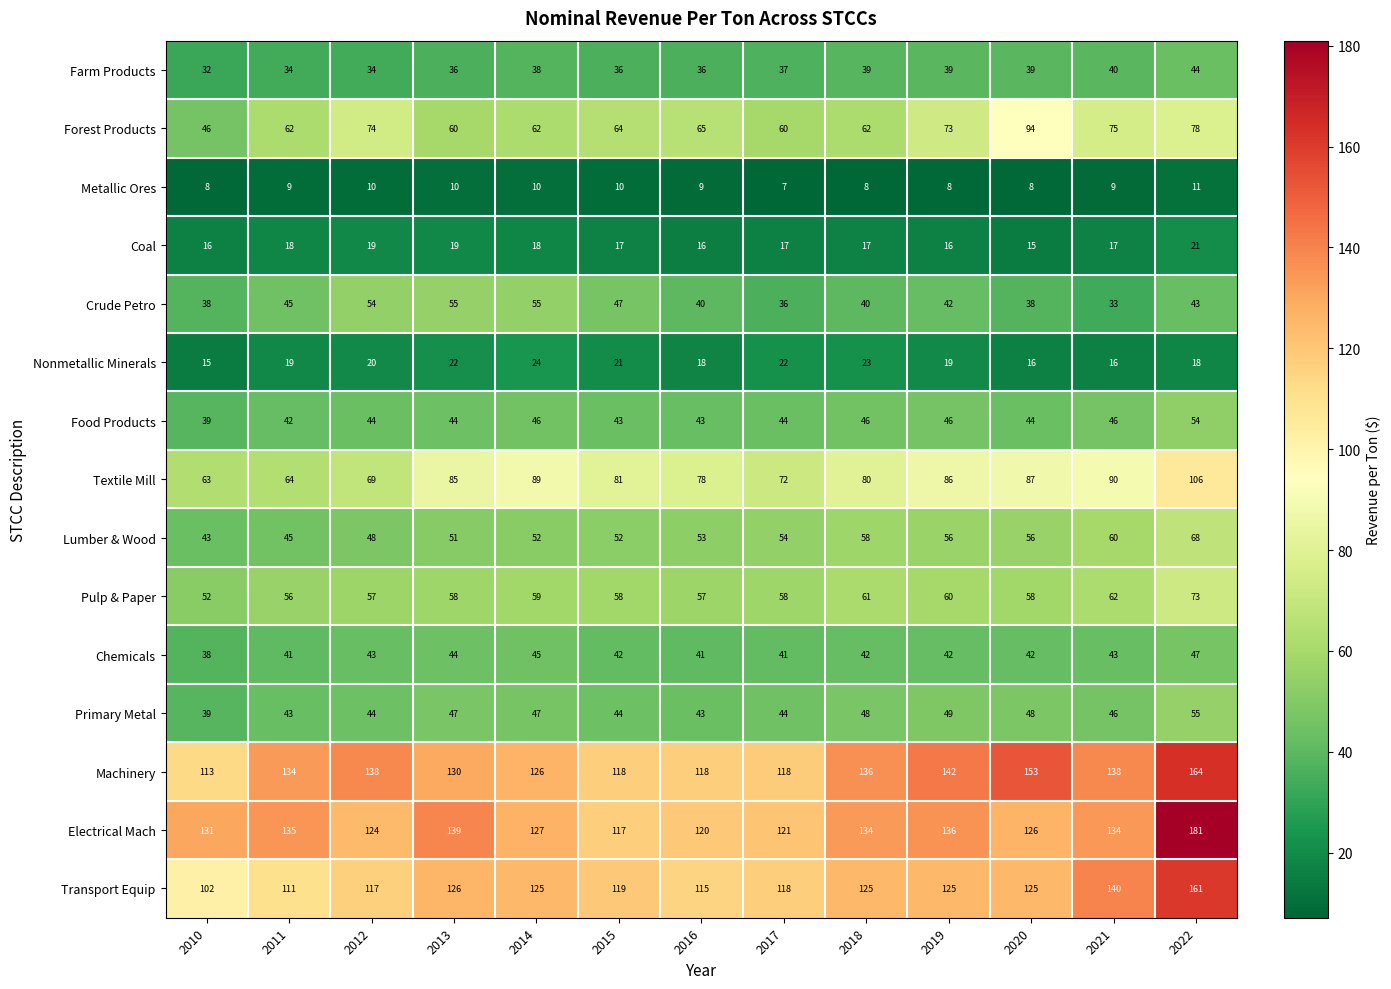

Which category has the highest value in the Lumber & Wood series?

2022